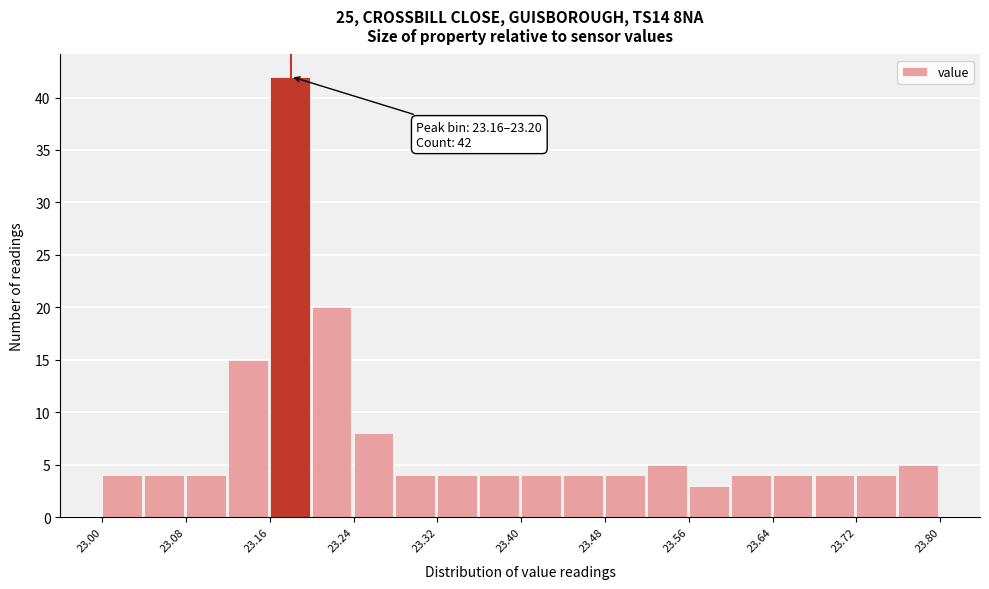

Over which range of the x-axis is the bar tallest?

23.16 to 23.20